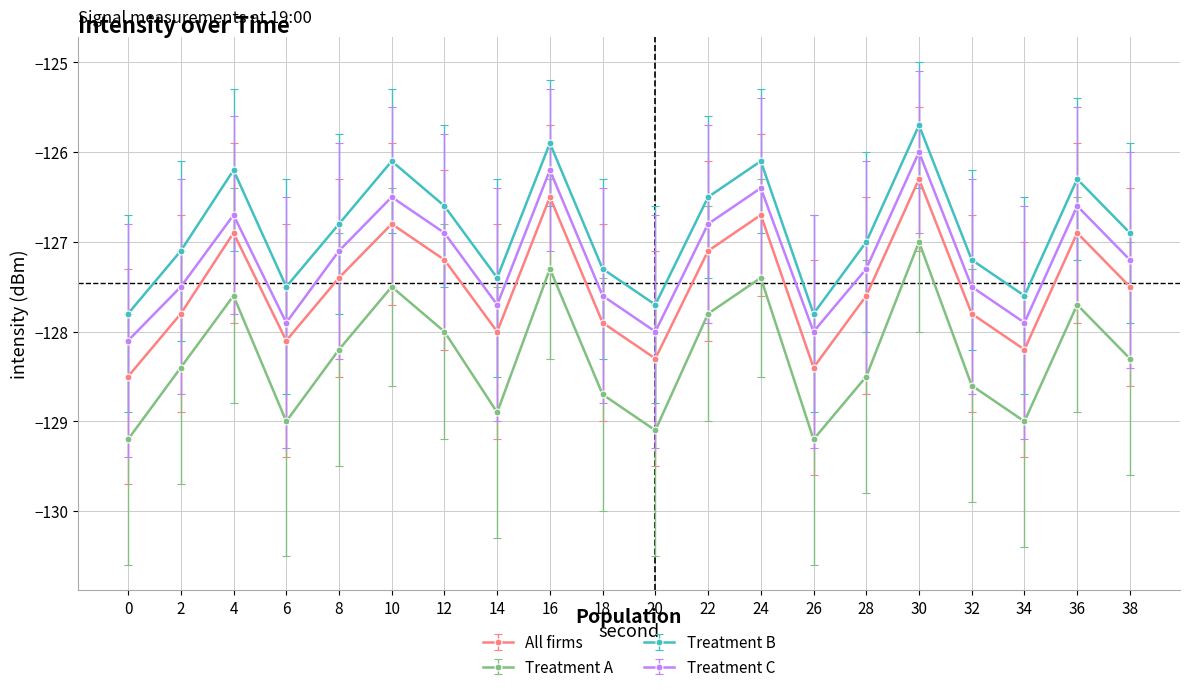

True or false: Treatment C has more than 0 interior local peaks.

True